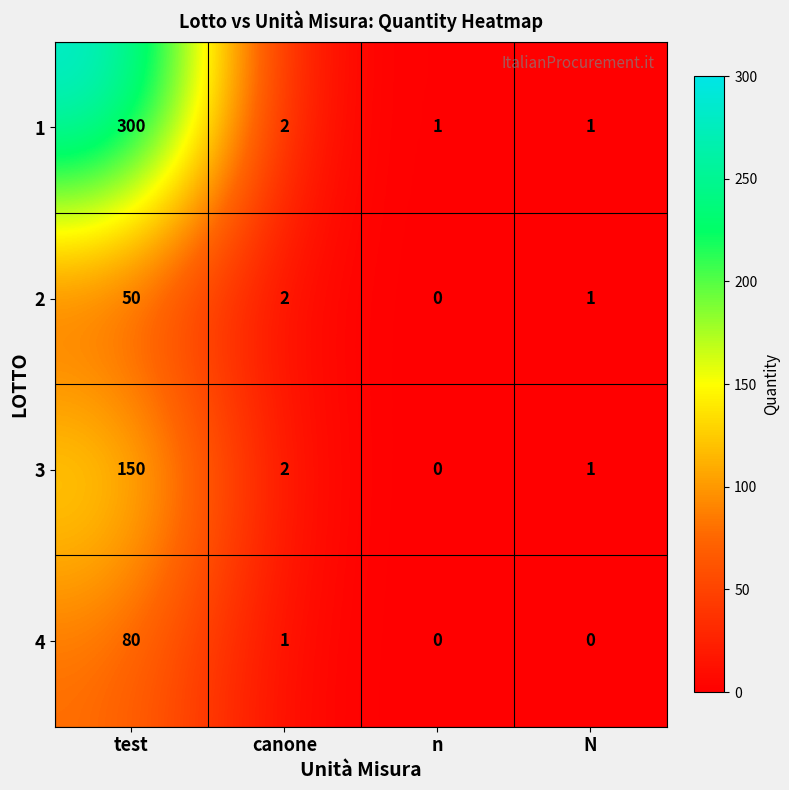

Read the 1 value at test, to the nearest 50.

300